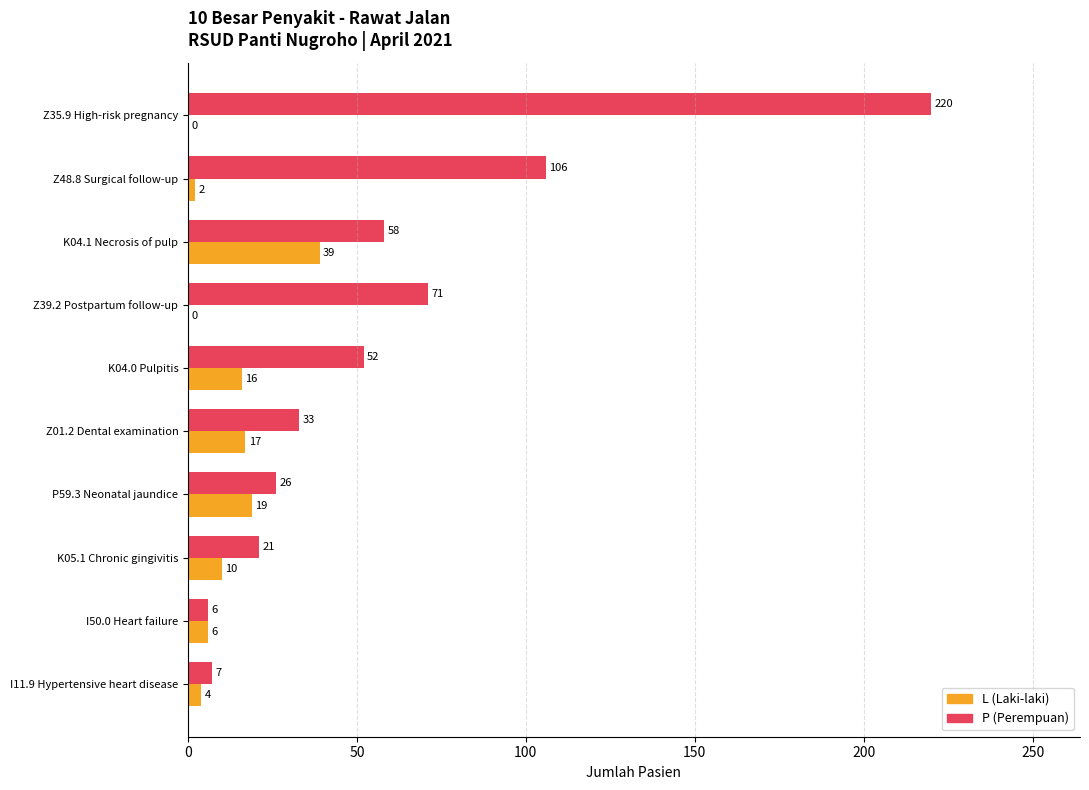

What are all the series names shown in the legend?

L (Laki-laki), P (Perempuan)